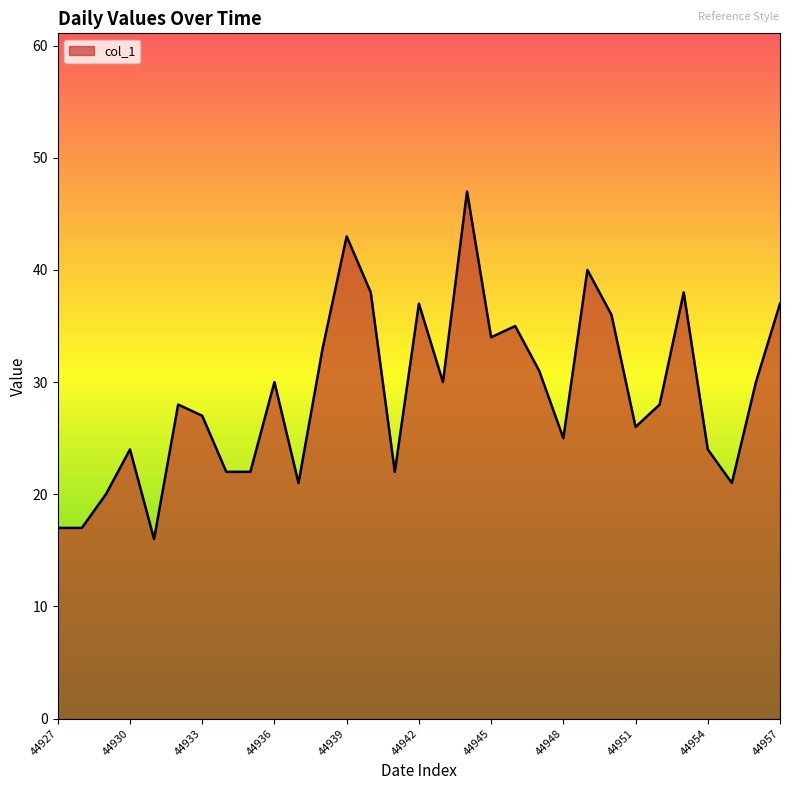

What is the maximum value shown in the chart?

47